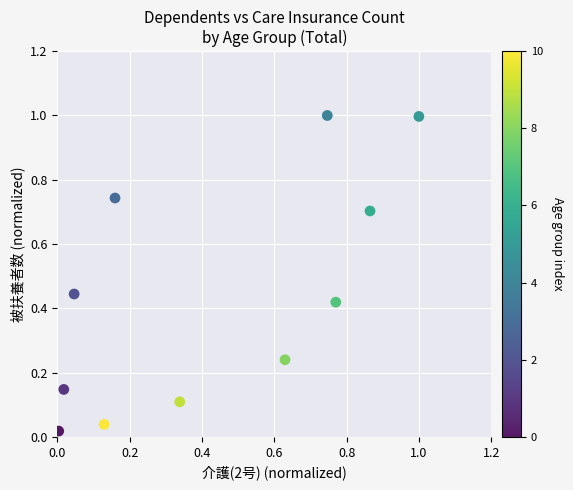

What is the range of Y values (max minus min)?

1.0